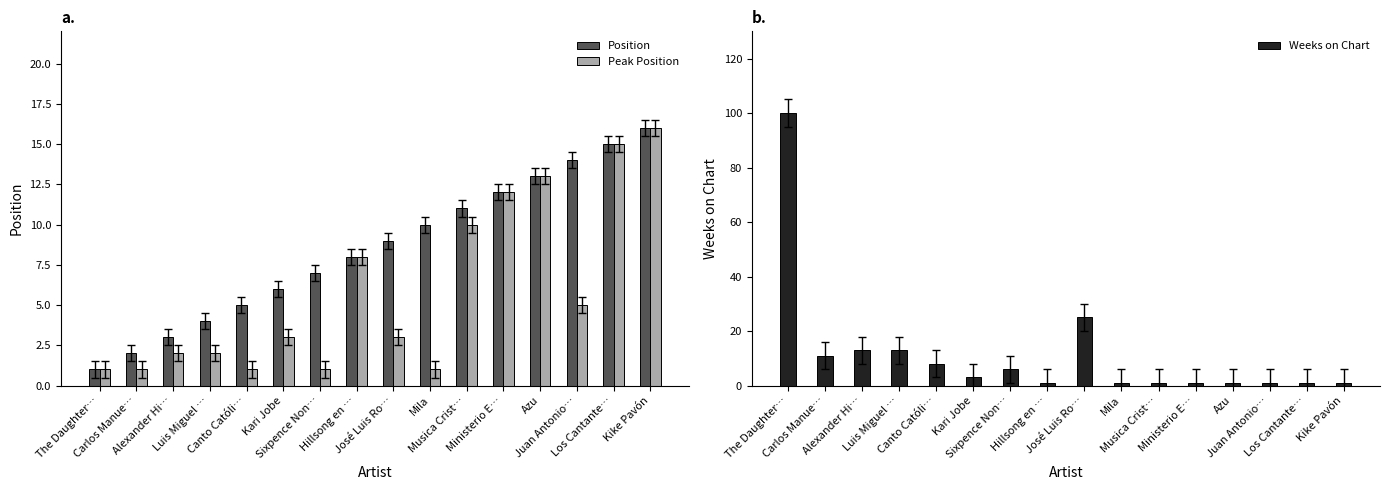

Where is Position nearest to the value 8?

Hillsong en …